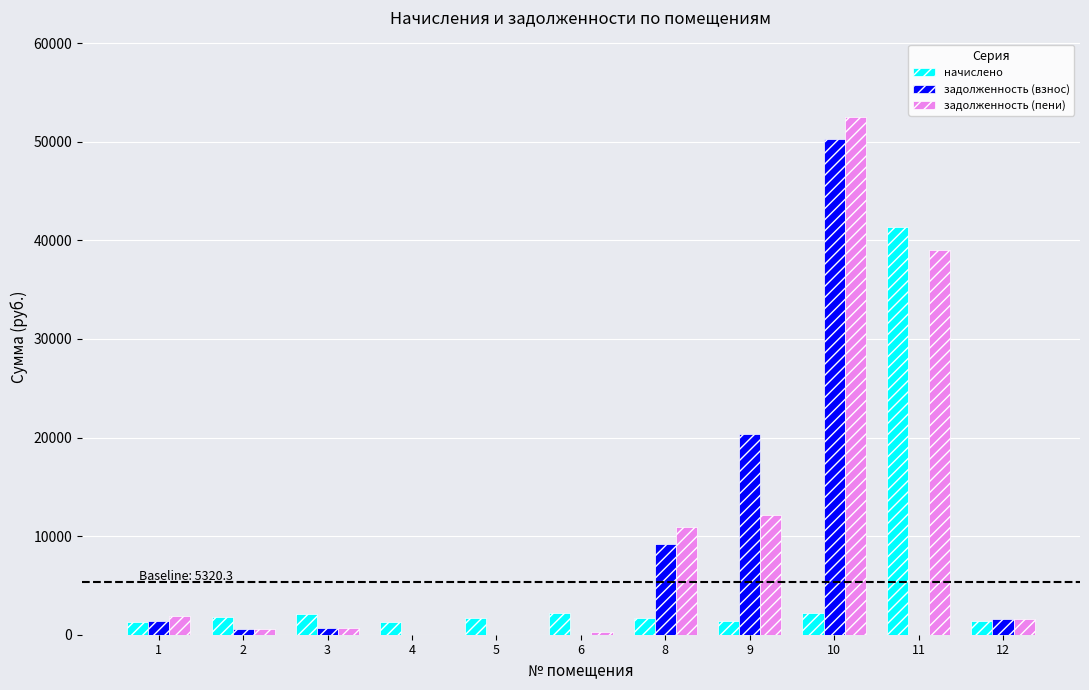

Between 5 and 9, which series saw the biggest shift?

задолженность (взнос)